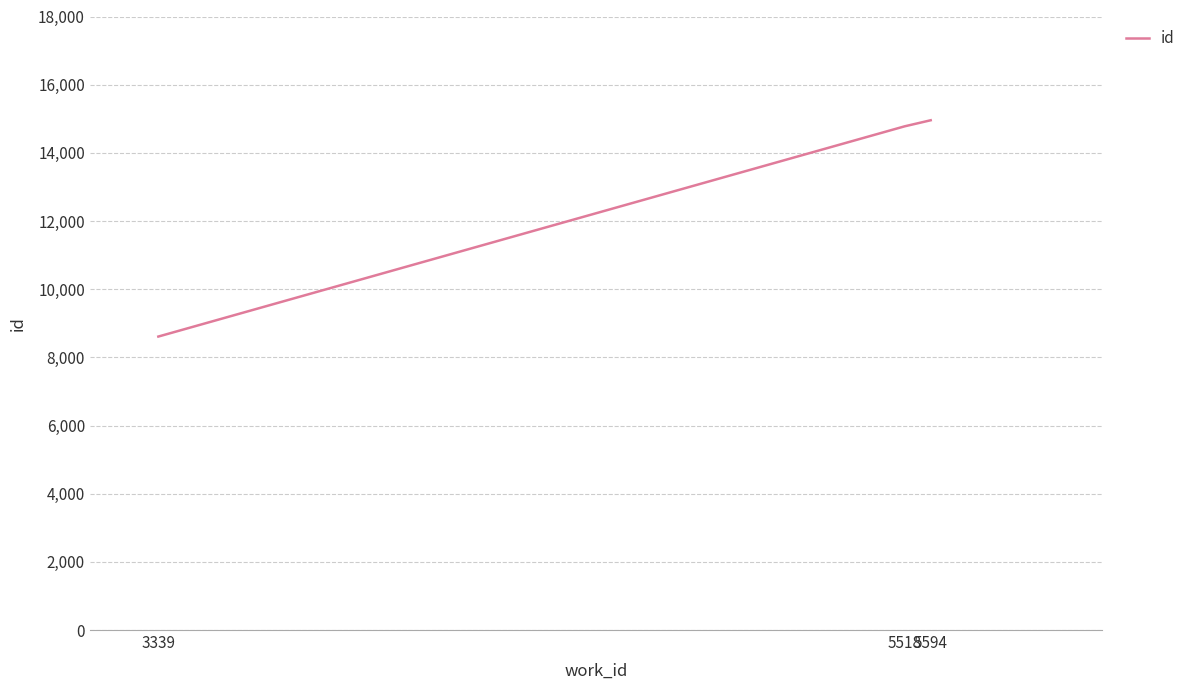

Reading right to left, what are all the values shown in this chart?

14956	14778	8610